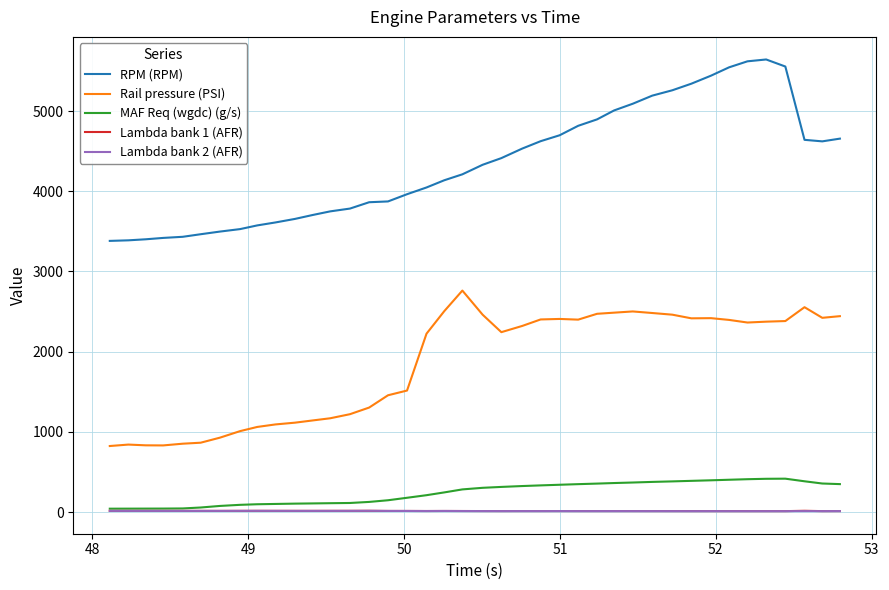

What is the greatest value displayed?

5643.0